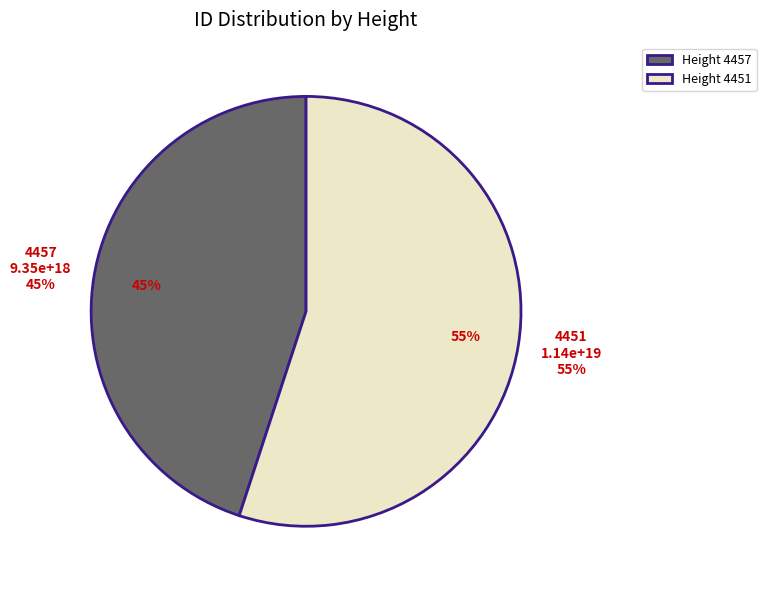

Combined, what portion of the pie is 4457 and 4451?

100.0%